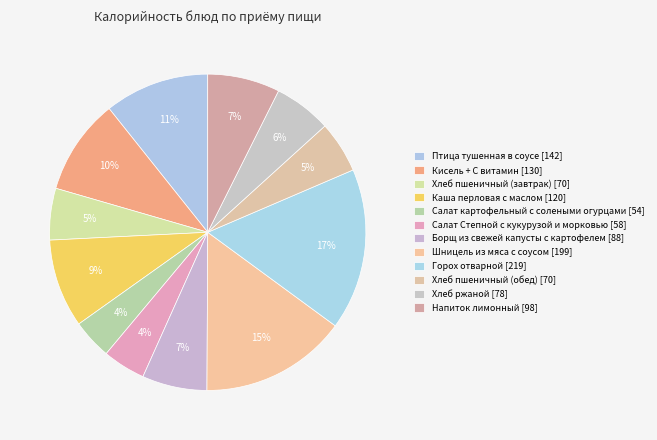

To the nearest percent, what is the combined percentage of Салат Степной с кукурузой и морковью and Хлеб пшеничный (обед)?

10%